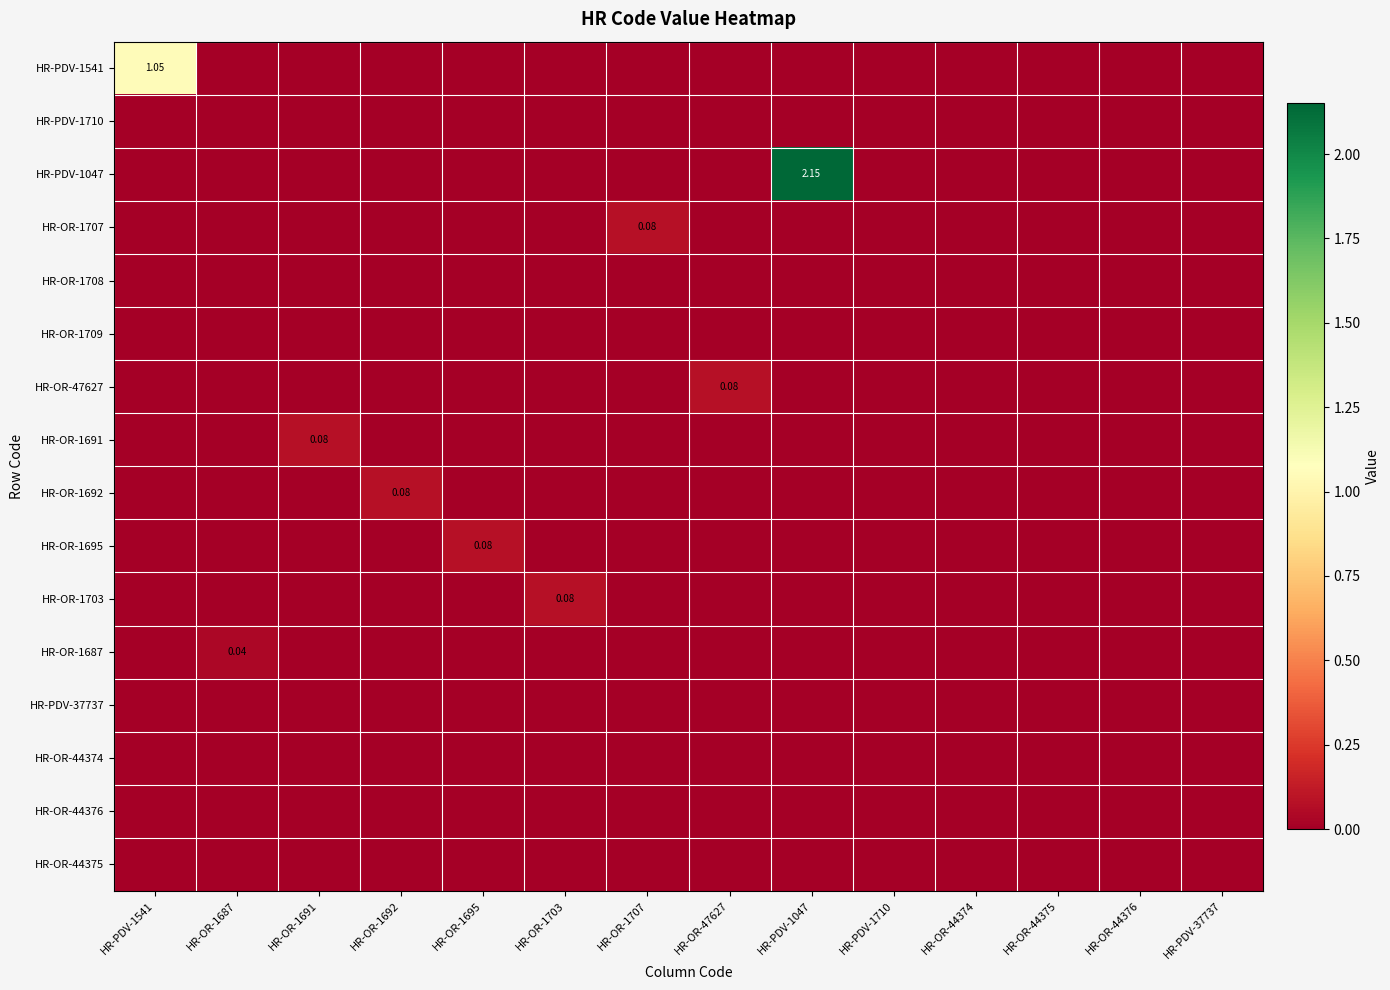

The HR-OR-44375 series shows 0.0 at HR-OR-47627. True or false?

True